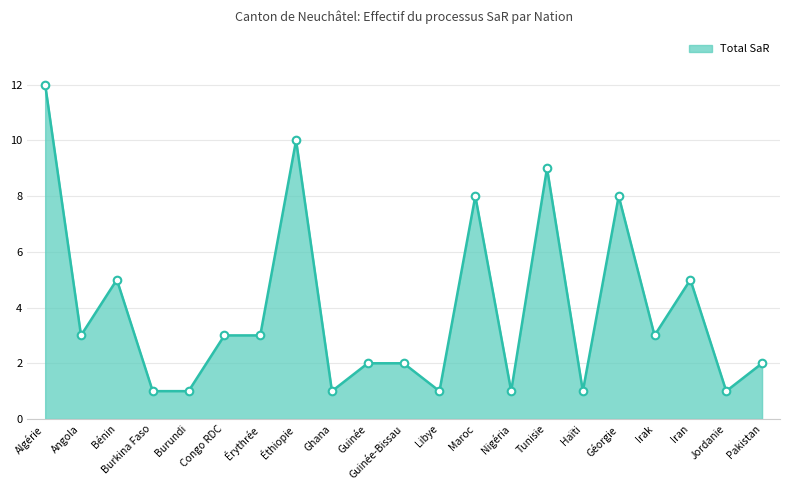

What is the ratio of the value at Libye to the value at Irak?

0.3